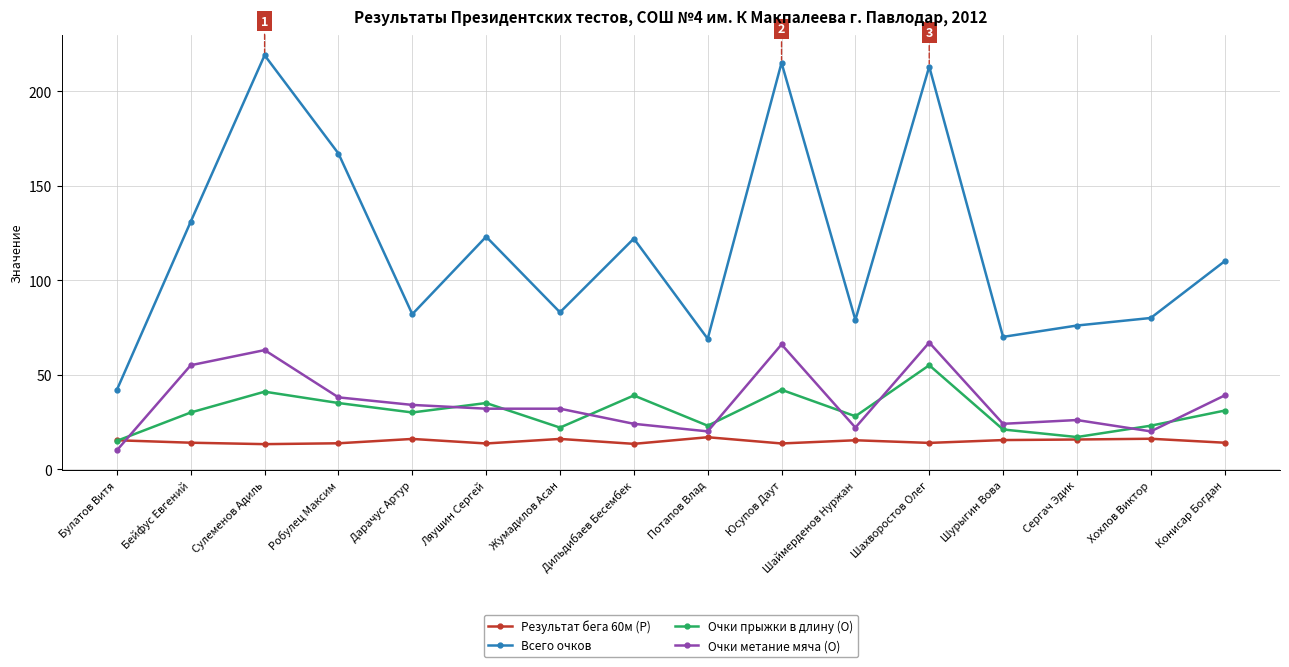

Does the chart display data point markers on the line(s)?

Yes